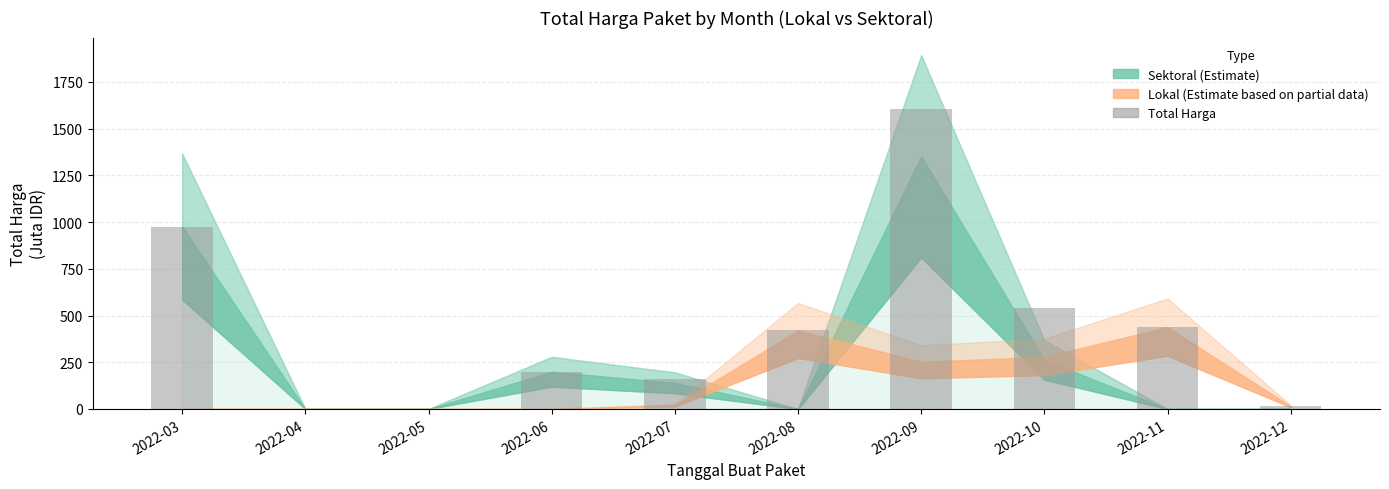

At which label does the data first exceed 420?

2022-03